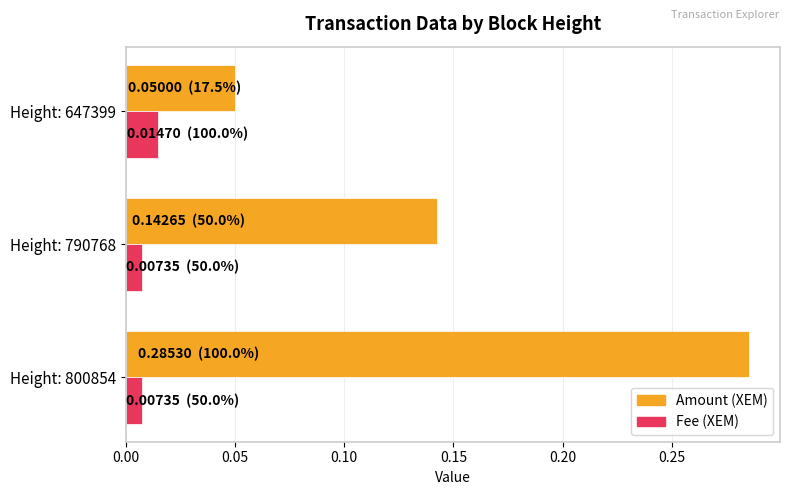

At which category is the sum across all series the highest?

Height: 800854